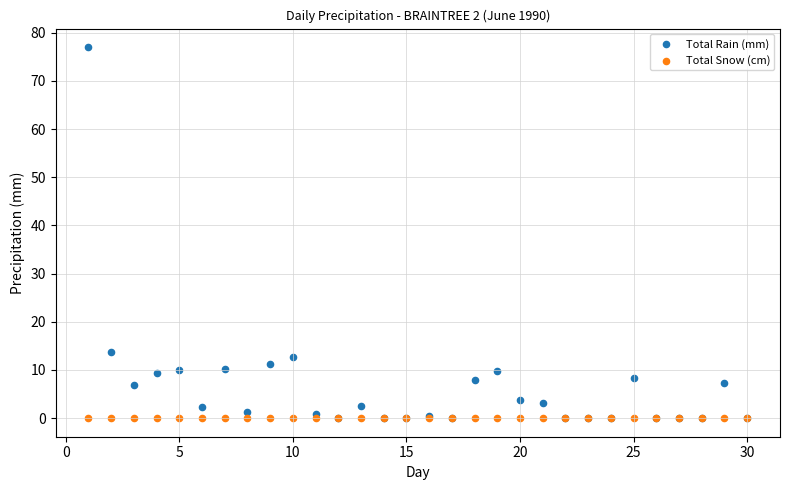

Which series contains the highest Y value?

Total Rain (mm)